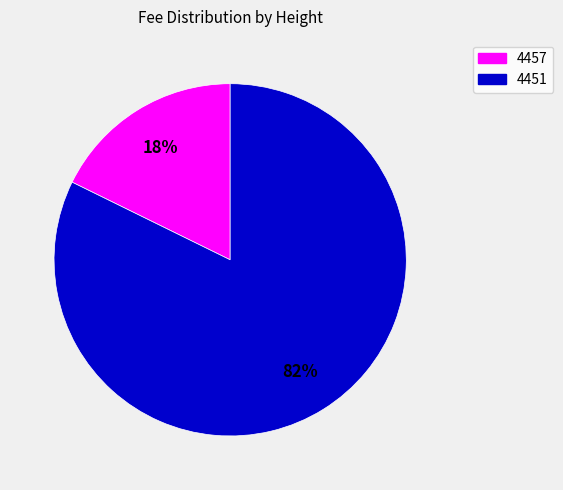

What percentage is the 4451 slice, to the nearest percent?

82%